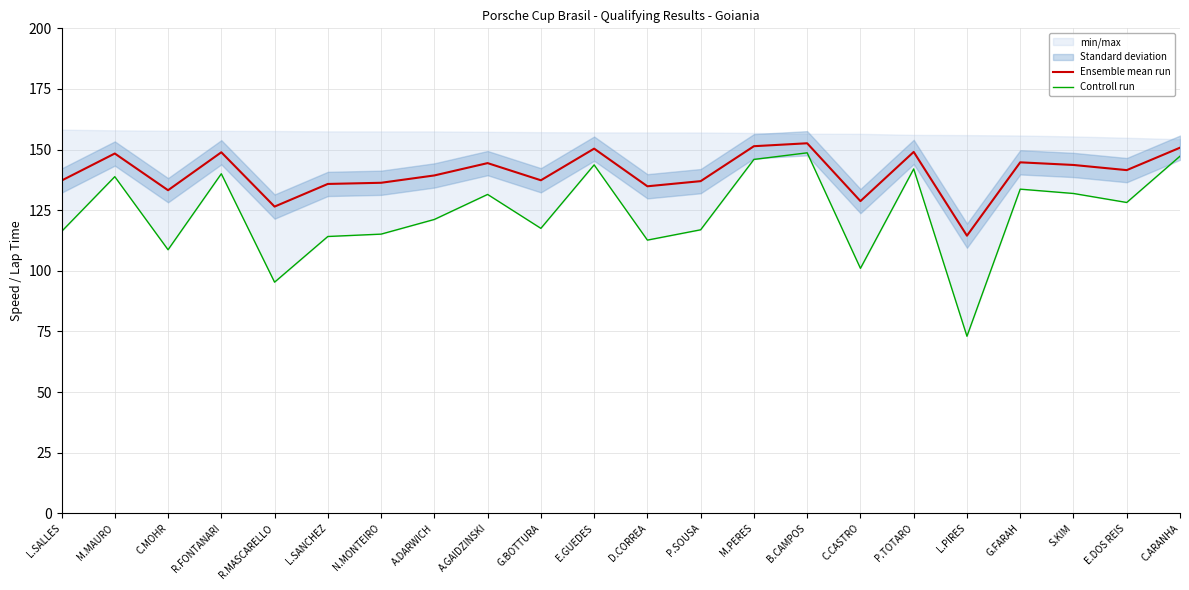

True or false: Controll run and Ensemble mean run cross at least once.

False